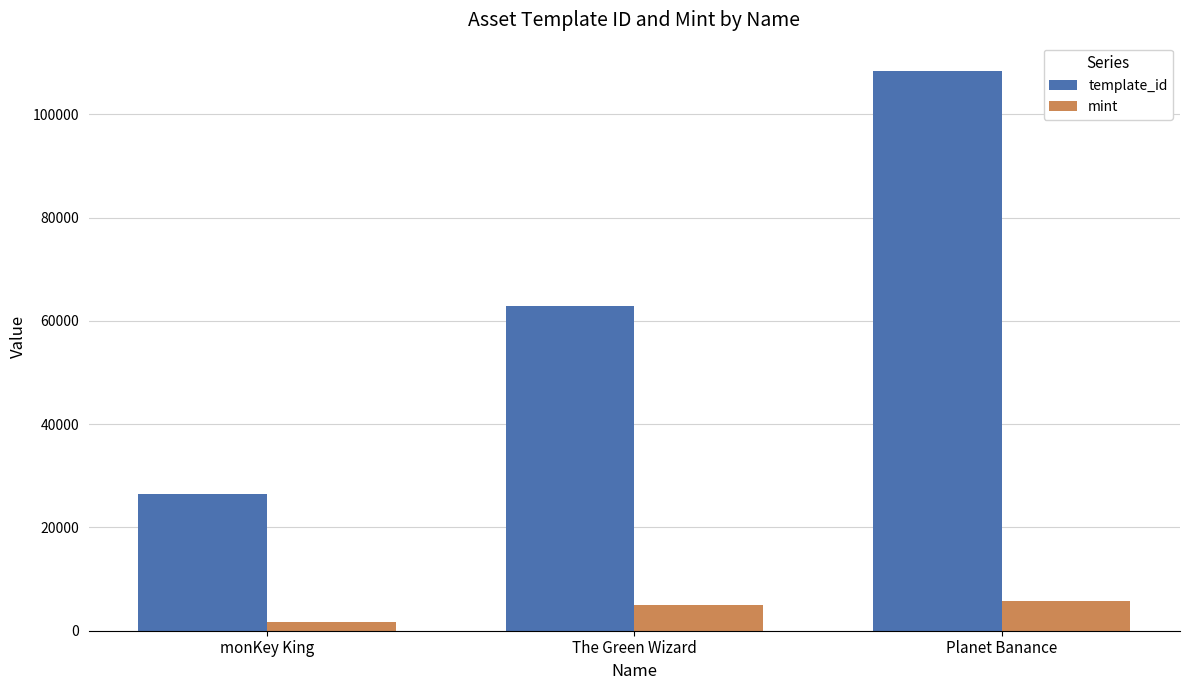

At how many categories does at least one series exceed 79620?

1